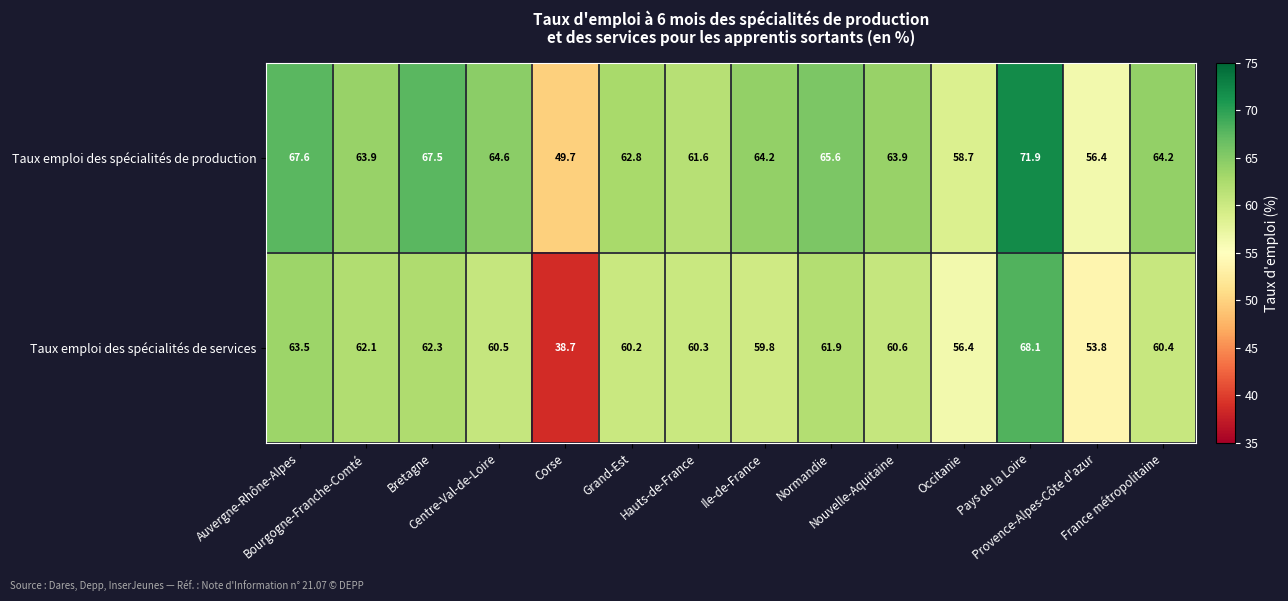

What is the difference between the maximum and minimum values in the Taux emploi des spécialités de services series?

29.4